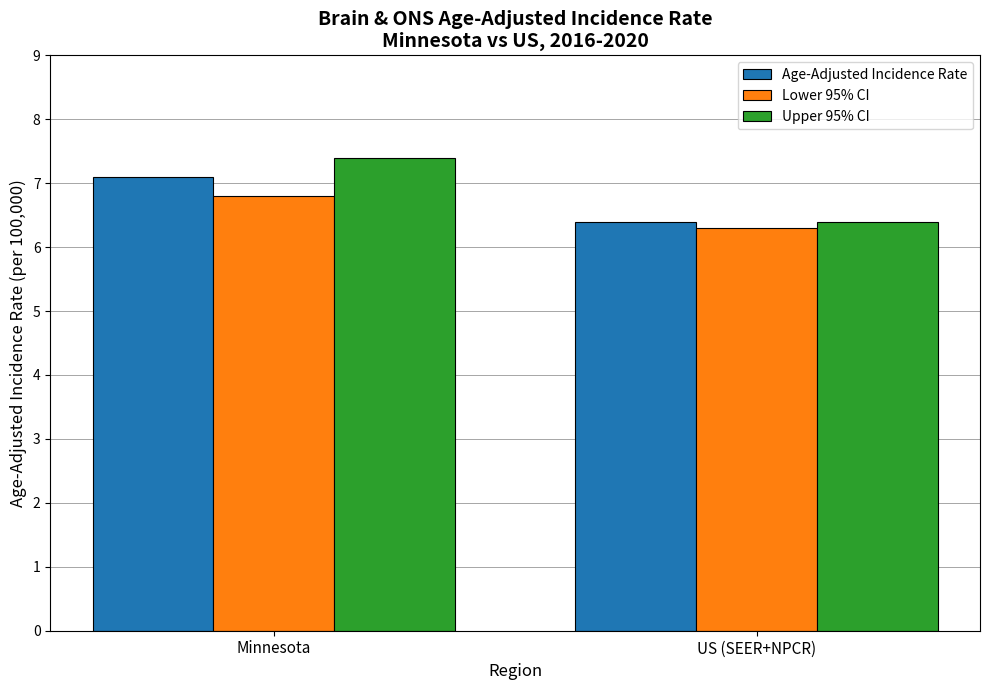

What position from the left is Minnesota?

1